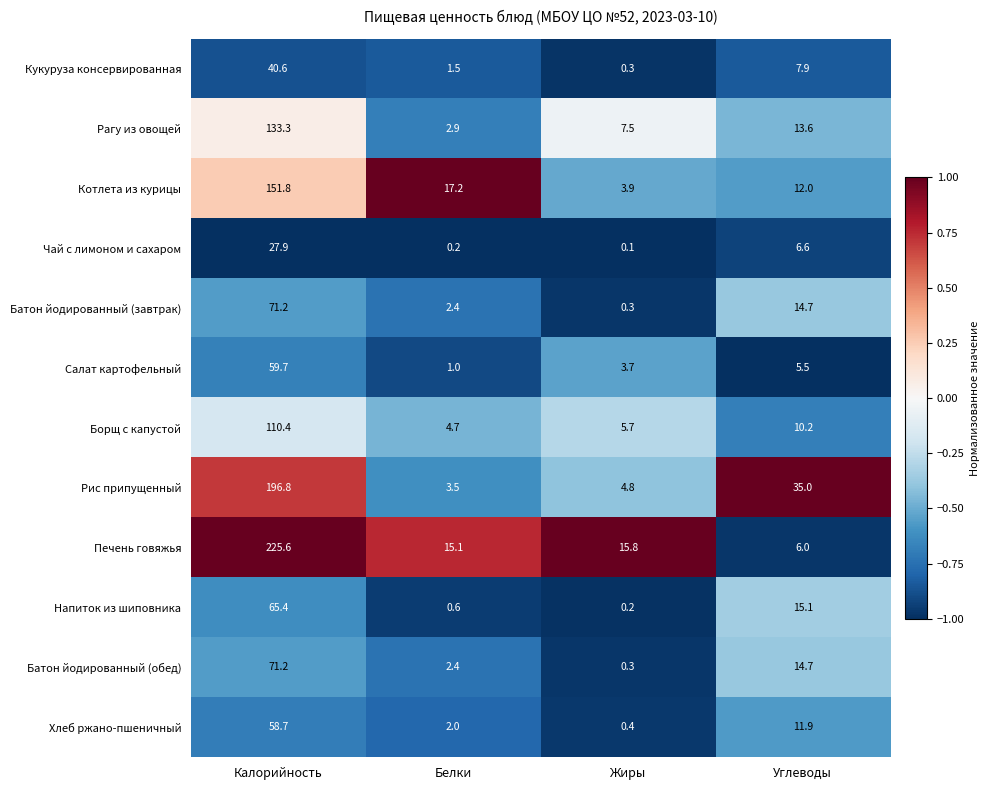

List the labels in order of Котлета из курицы value, largest first.

Калорийность, Белки, Углеводы, Жиры